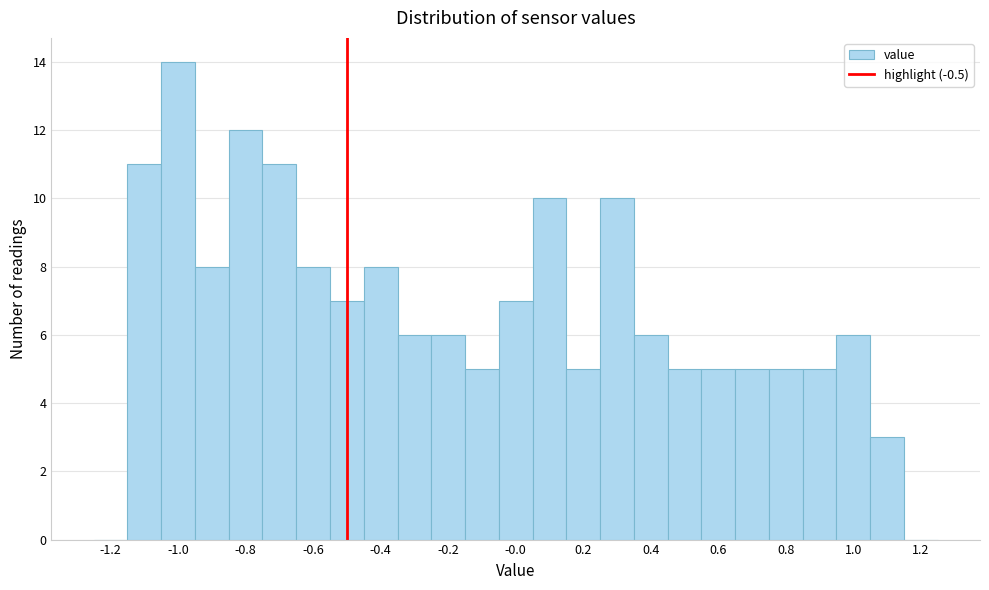

Over which range of the x-axis is the bar tallest?

-1.05 to -0.95